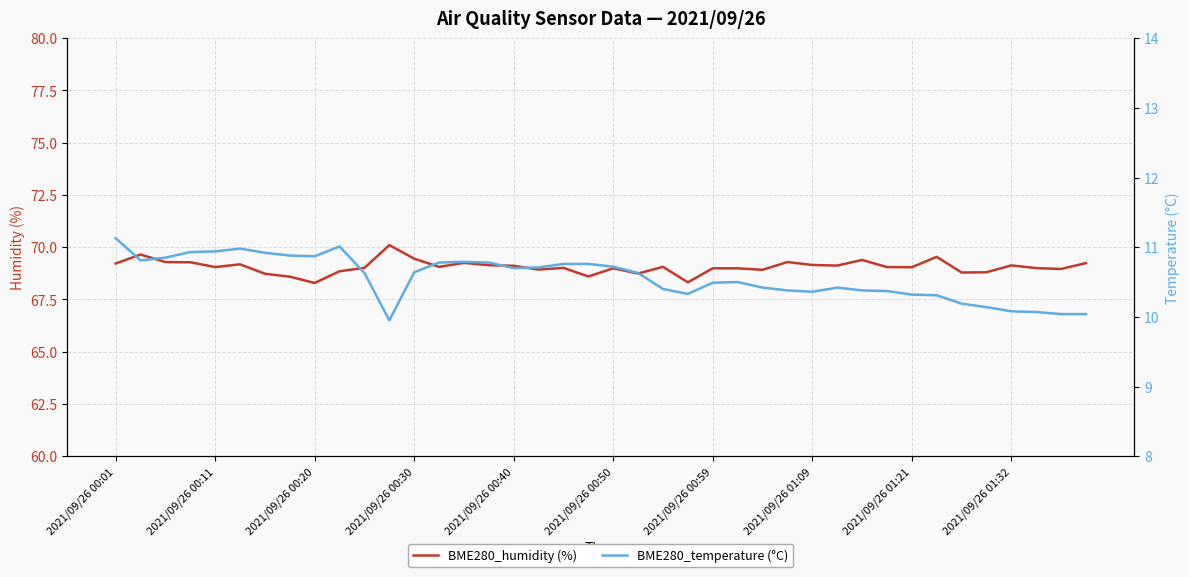

True or false: BME280_temperature (°C) has more than 1 points higher than both neighbors.

True